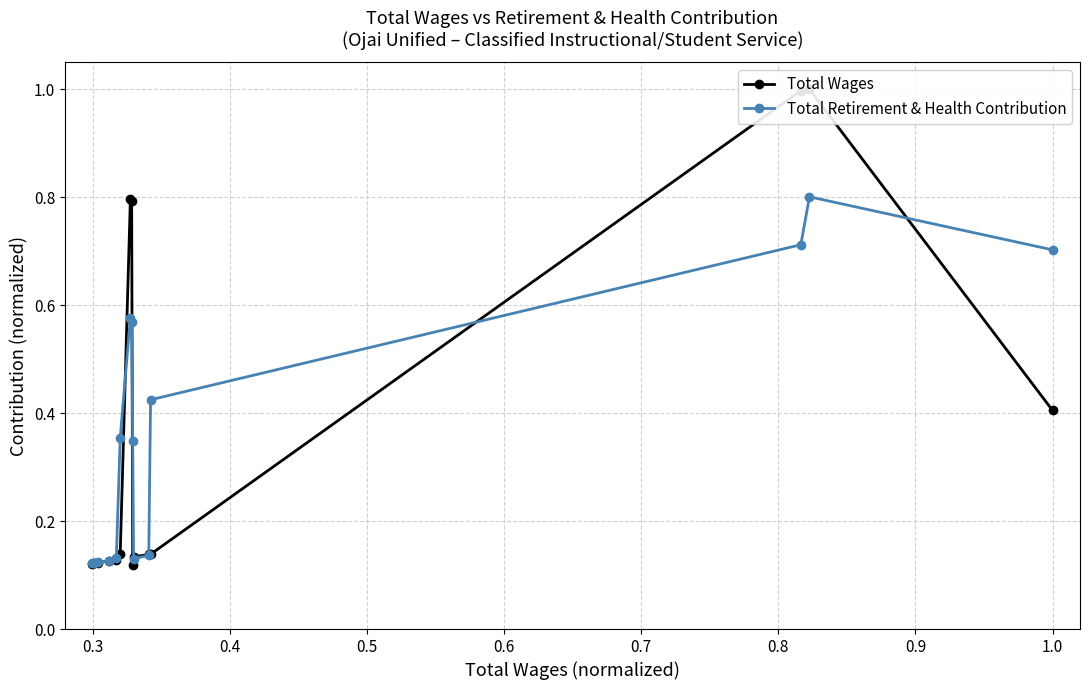

How many interior local valleys does the Total Retirement & Health Contribution series have?

1